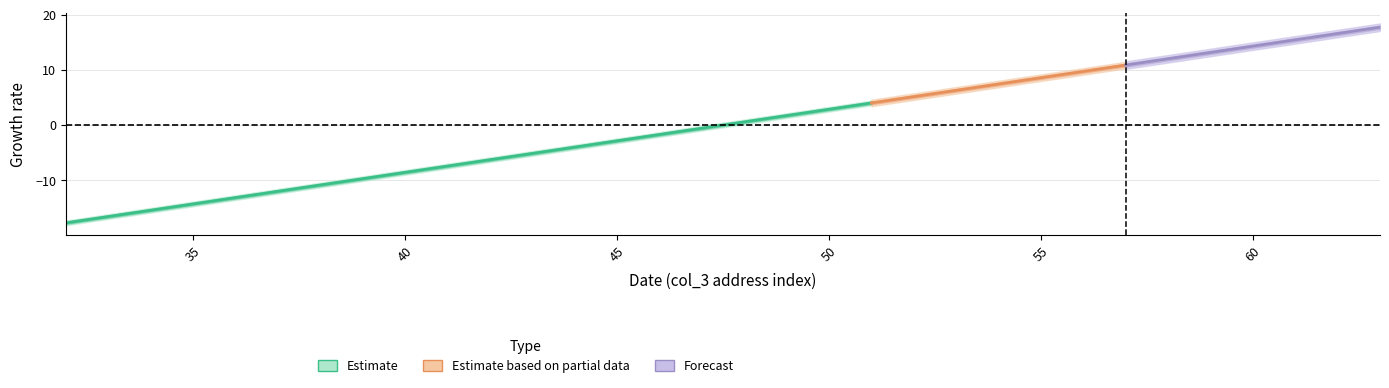

At which category is the sum across all series the highest?

63